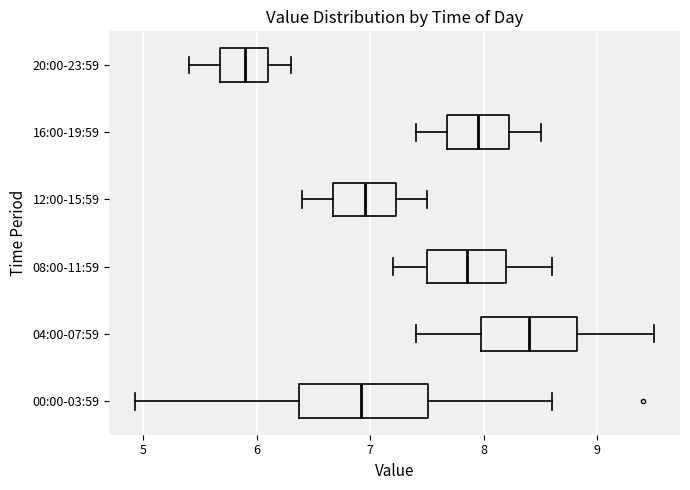

Which box's median line is the furthest to the left?

20:00-23:59